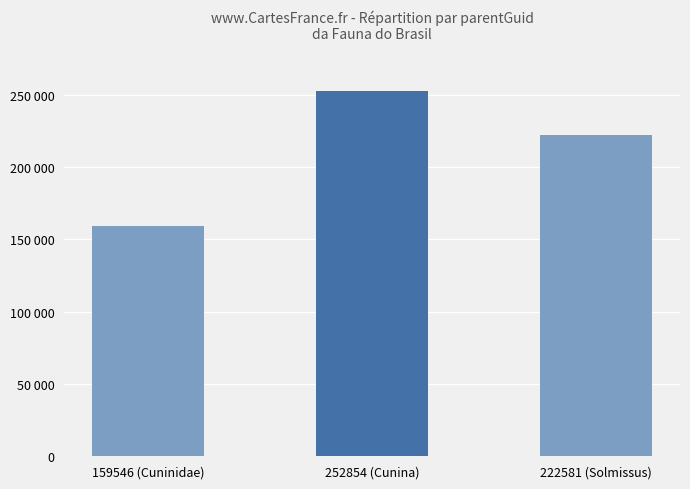

Reading left to right, extract all data points from this chart.

159546	252854	222581